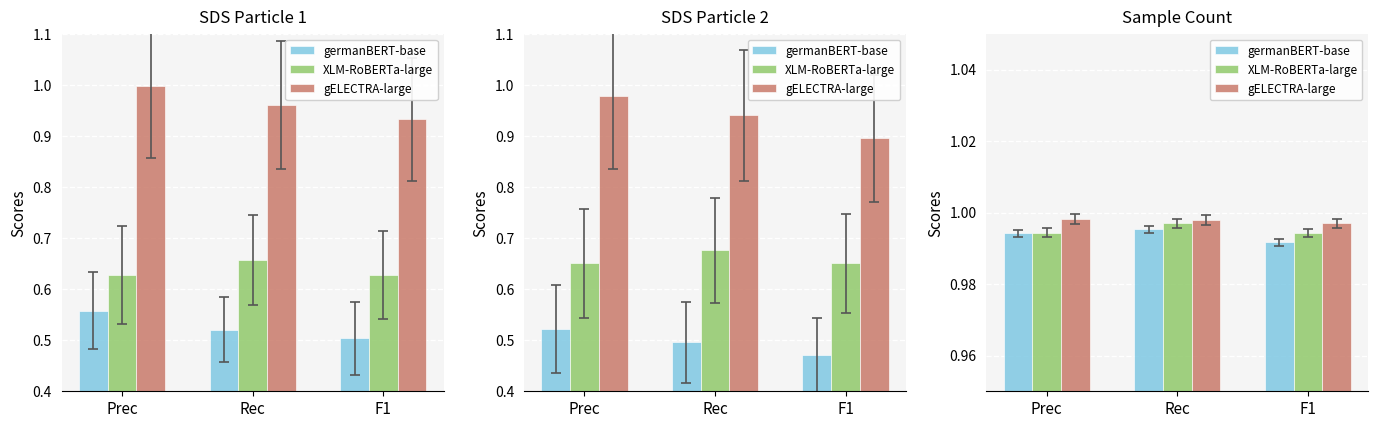

Is the value of germanBERT-base at Rec greater than the value of gELECTRA-large at Prec?

No